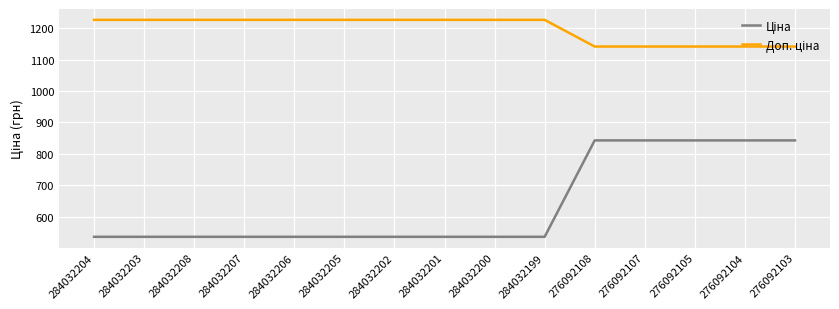

What is the spread (max minus min) of values at 276092108?

299.3